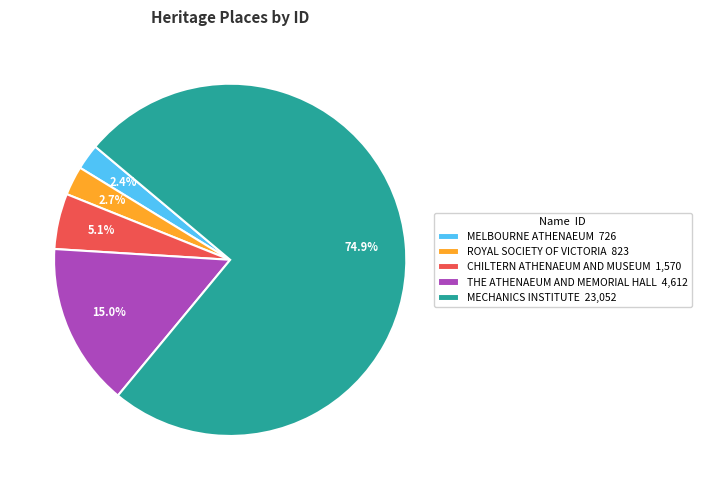

Is MECHANICS INSTITUTE the majority of the pie?

Yes